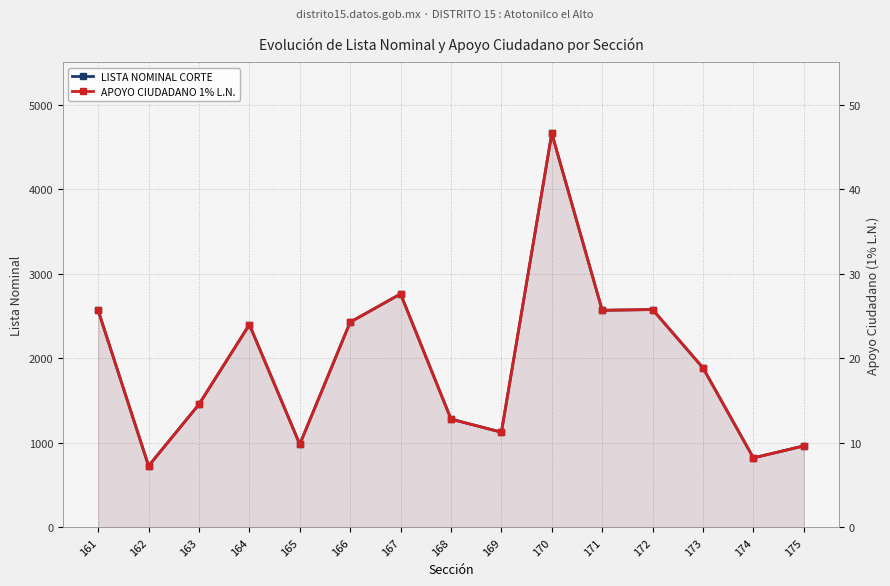

True or false: APOYO CIUDADANO 1% L.N. and LISTA NOMINAL CORTE cross at least once.

False